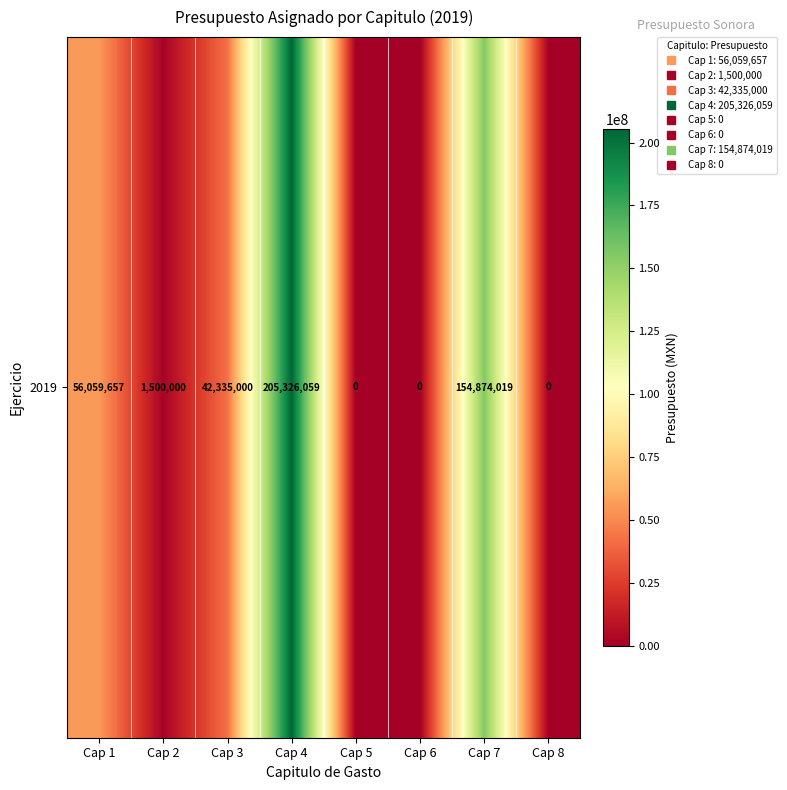

The chart shows a value of 0 at Cap 5. True or false?

True